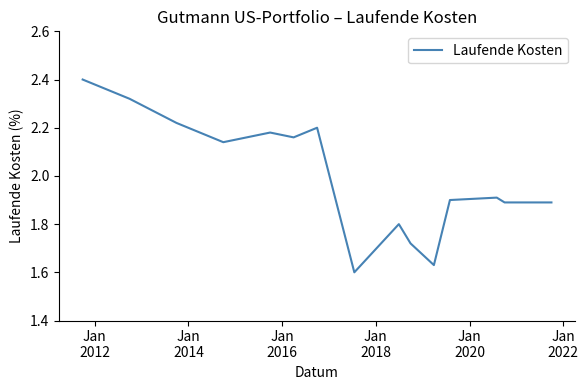

What is the maximum value shown in the chart?

2.4